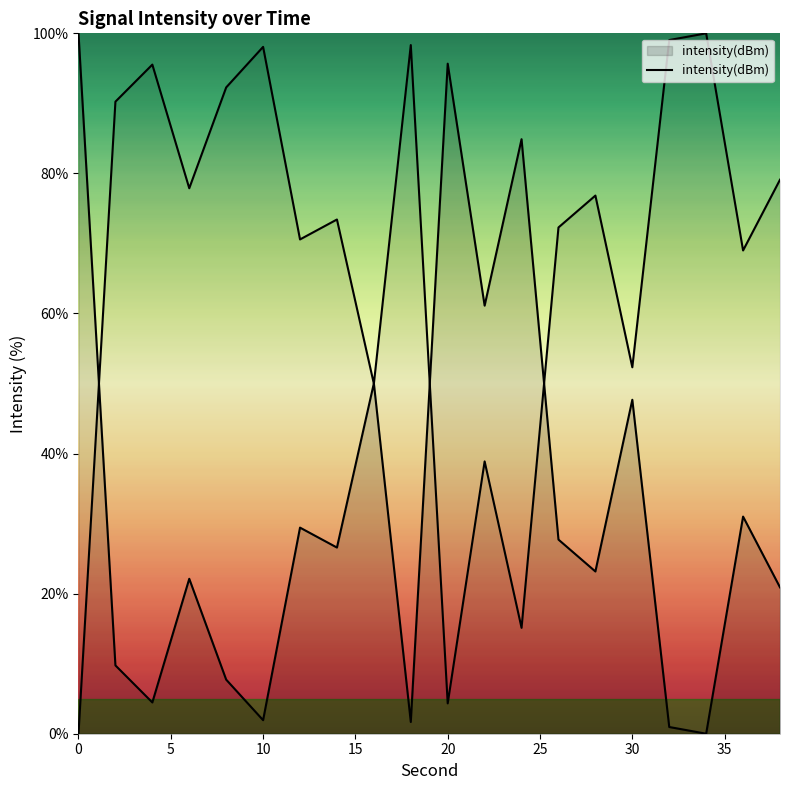

Is it true that the value at 9 is 2.9?

False